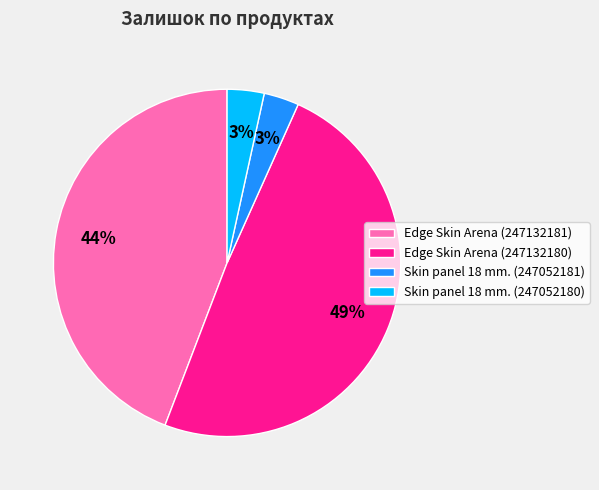

What is the ratio of the value at Edge Skin Arena (247132181) to the value at Edge Skin Arena (247132180)?

0.9